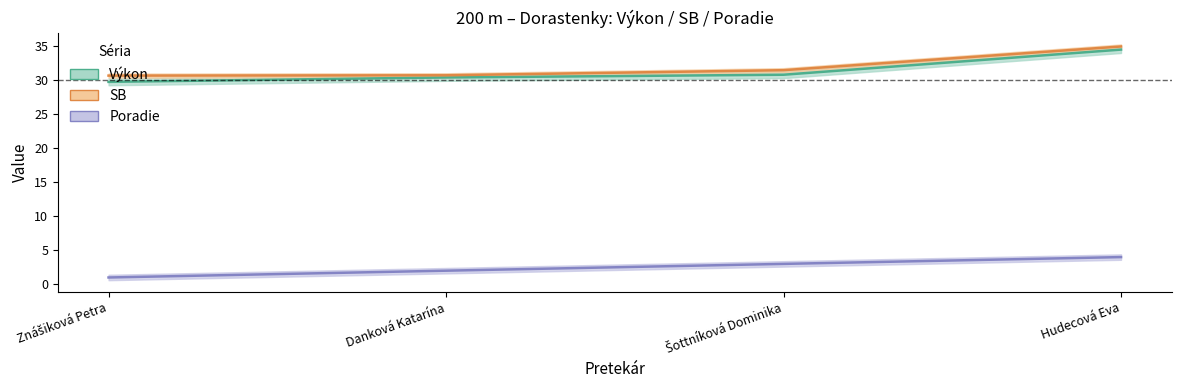

The value of SB at Hudecová Eva is 61.8. True or false?

False